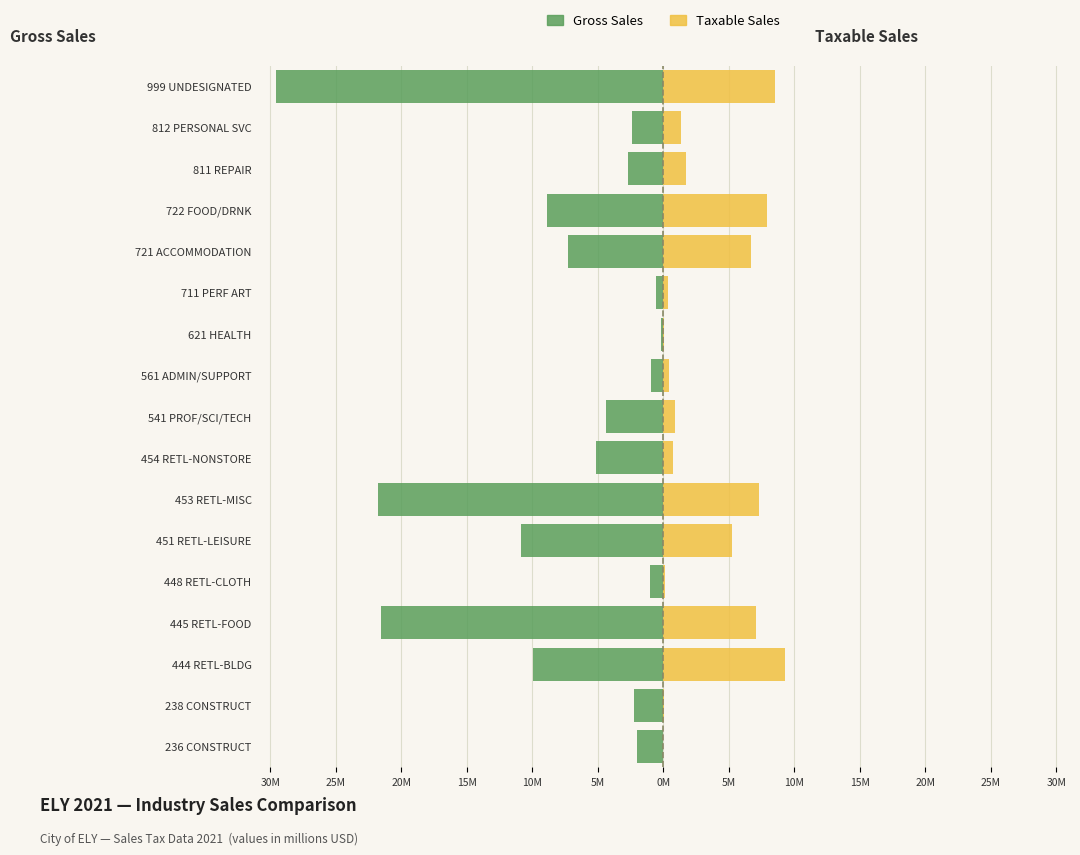

How many values in the Taxable Sales series are below 1?

8